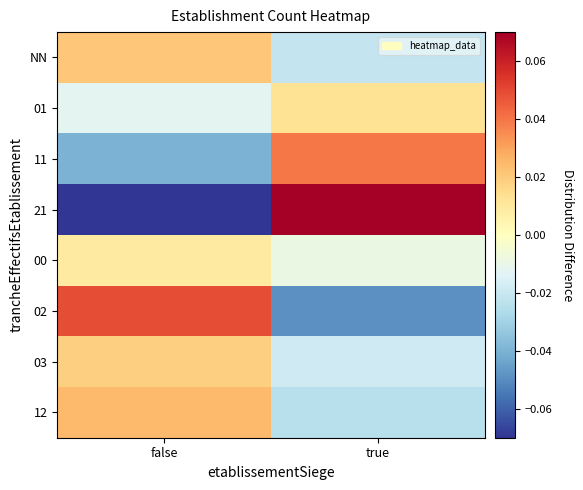

Reading left to right, extract all data points from this chart.

NN: false=0.0	true=-0.0
01: false=-0.0	true=0.0
11: false=-0.0	true=0.0
21: false=-0.1	true=0.1
00: false=0.0	true=-0.0
02: false=0.0	true=-0.0
03: false=0.0	true=-0.0
12: false=0.0	true=-0.0